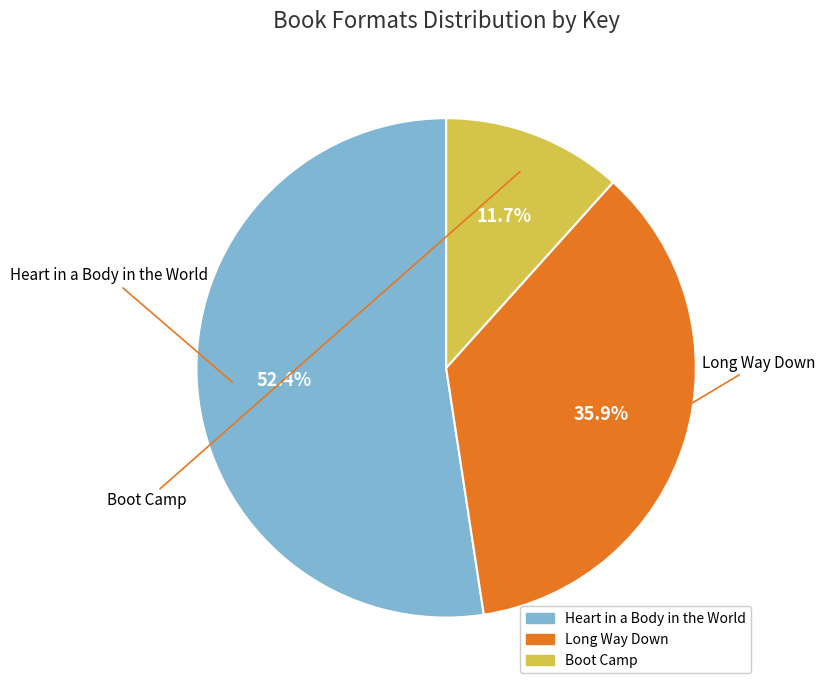

Which has a higher value, Heart in a Body in the World or Boot Camp?

Heart in a Body in the World